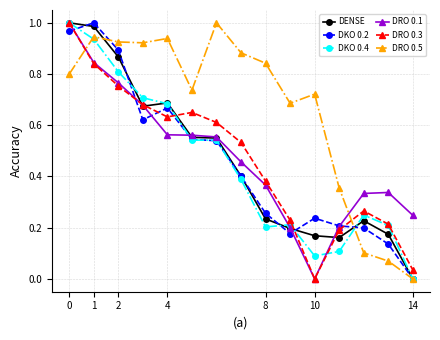

Which series has the largest total across all categories?

DRO 0.5